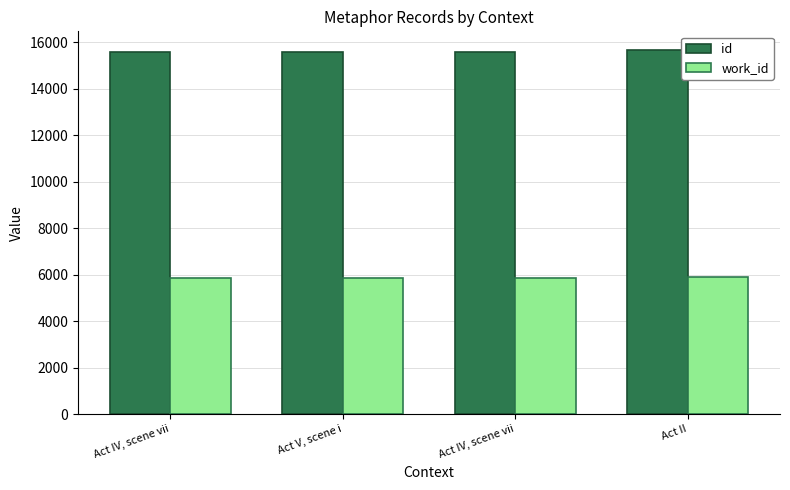

How many bars are there in total?

8